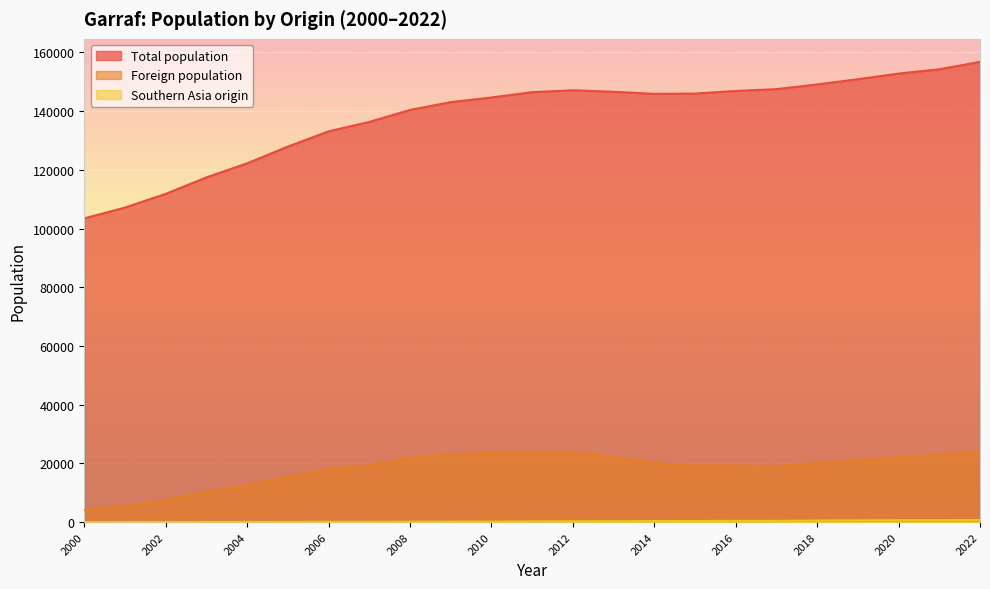

How many values in the Foreign population series exceed 20025?

11